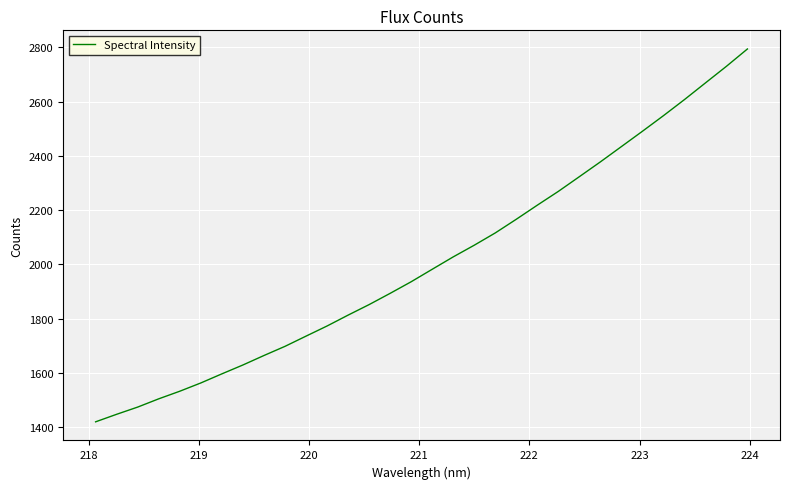

What is the greatest value displayed?

2793.9